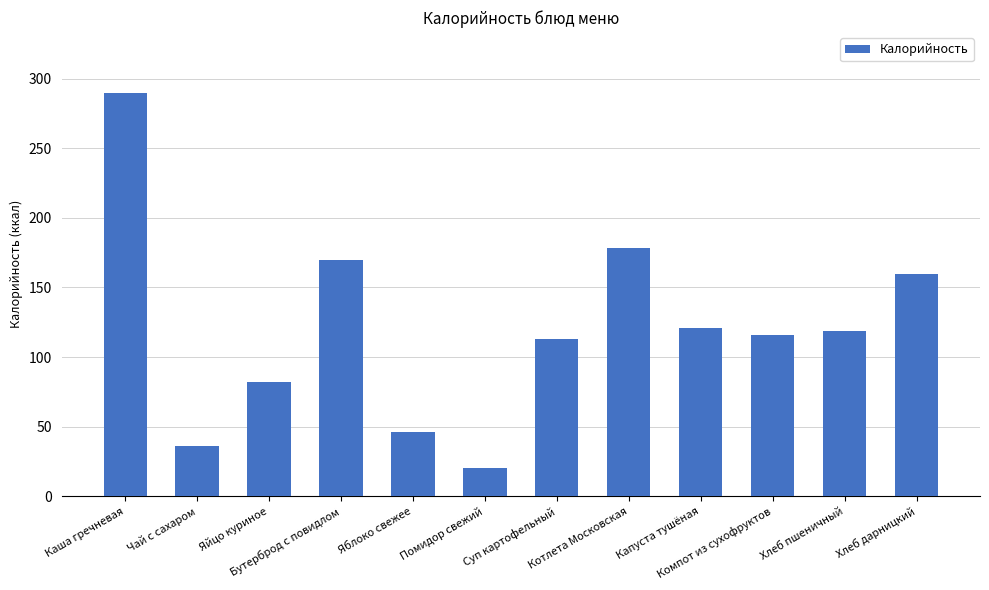

How many data points does each series have?

12